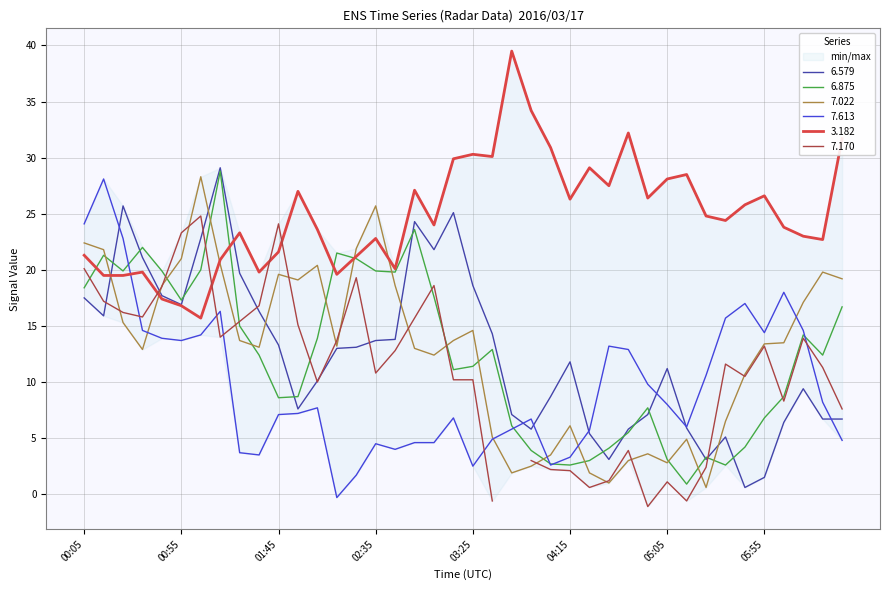

What is the approximate value of 7.022 at 2016/03/17 04:05?

3.5